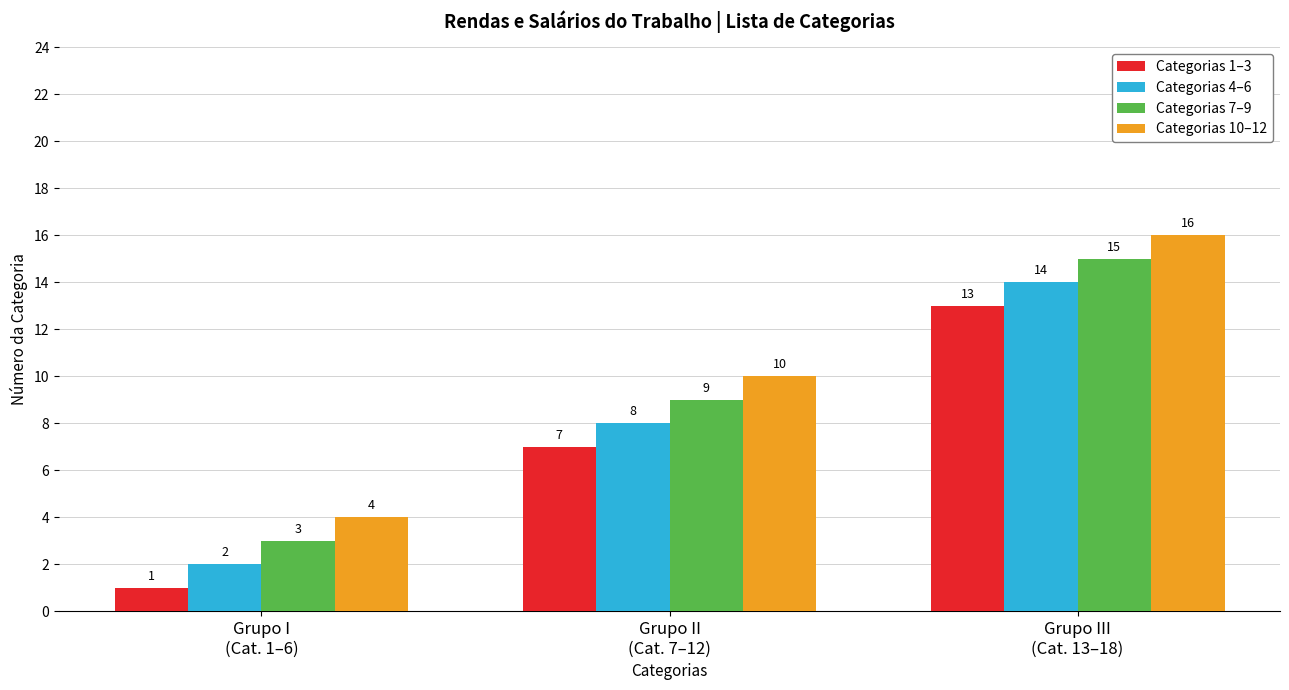

Reading left to right, what are all the values shown in this chart?

Categorias 1–3: Grupo I
(Cat. 1–6)=1	Grupo II
(Cat. 7–12)=7	Grupo III
(Cat. 13–18)=13
Categorias 4–6: Grupo I
(Cat. 1–6)=2	Grupo II
(Cat. 7–12)=8	Grupo III
(Cat. 13–18)=14
Categorias 7–9: Grupo I
(Cat. 1–6)=3	Grupo II
(Cat. 7–12)=9	Grupo III
(Cat. 13–18)=15
Categorias 10–12: Grupo I
(Cat. 1–6)=4	Grupo II
(Cat. 7–12)=10	Grupo III
(Cat. 13–18)=16